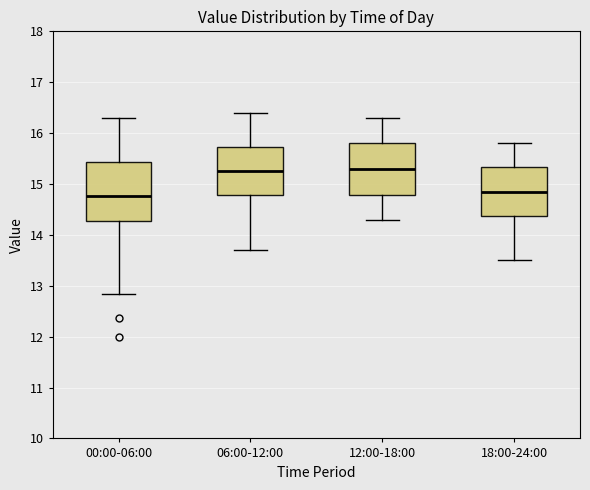

Where is the lower edge of the box for 00:00-06:00 on the y-axis? The values are not printed on the chart, so give them approximately, as read against the axis.

14.3